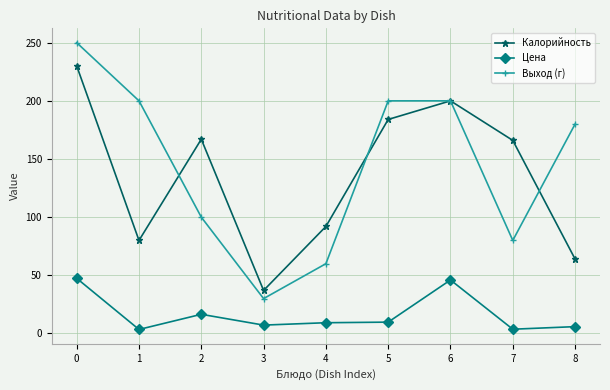

What are all the series names shown in the legend?

Калорийность, Цена, Выход (г)